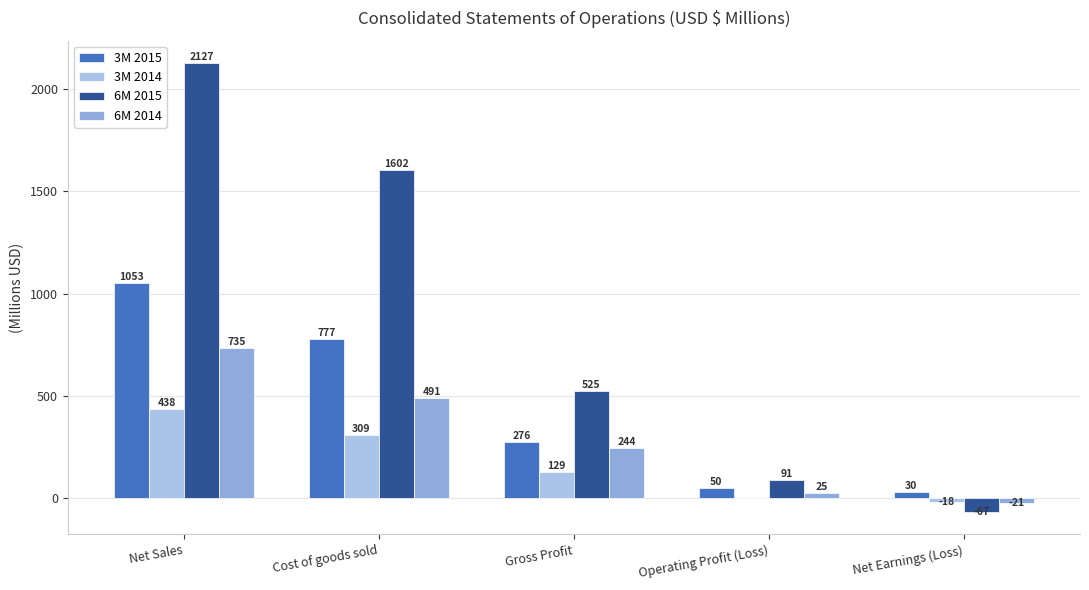

What is the total value across all series at Net Earnings (Loss)?

-75.3